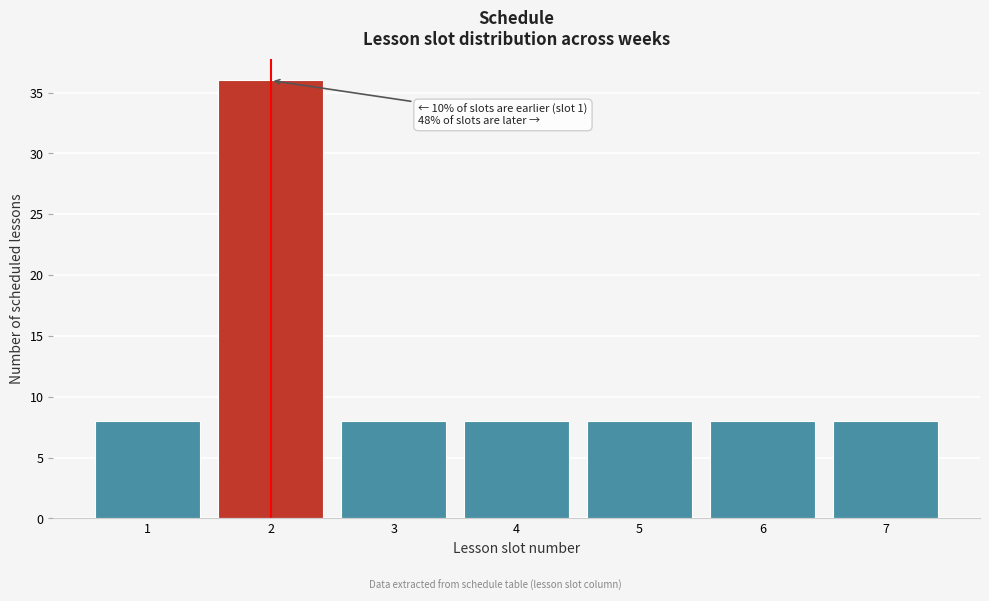

Reading left to right, extract all data points from this chart.

8	36	8	8	8	8	8